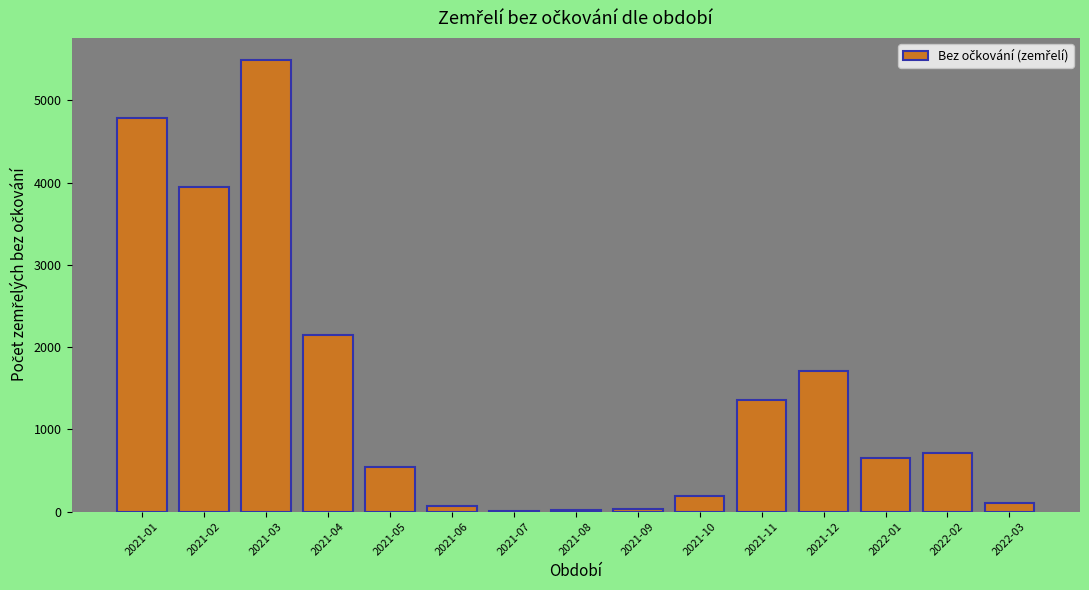

True or false: the data shows 8534 at 2021-01.

False